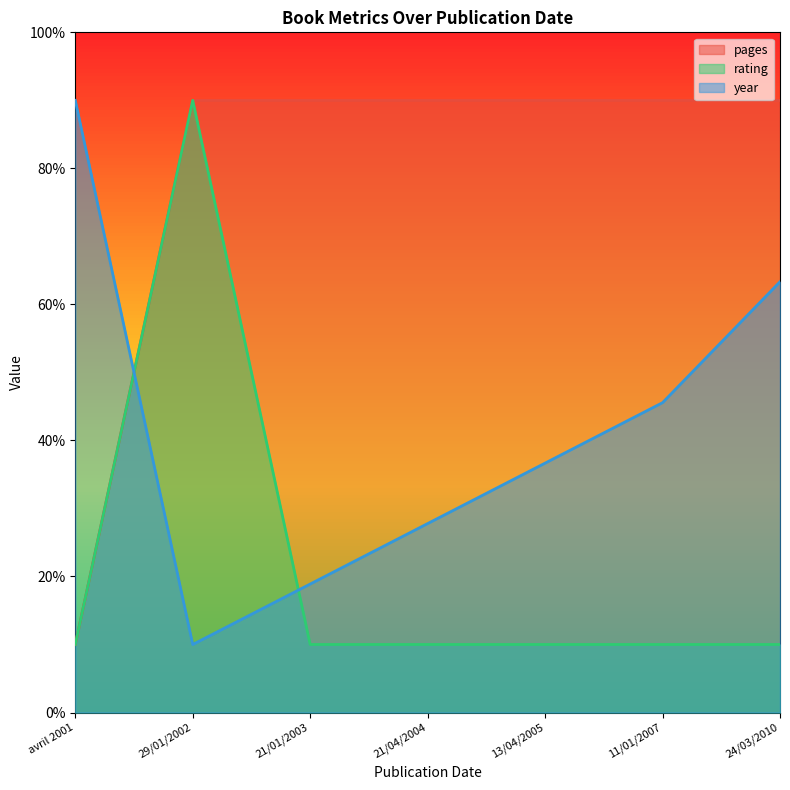

True or false: pages has more than 1 interior local peaks.

False